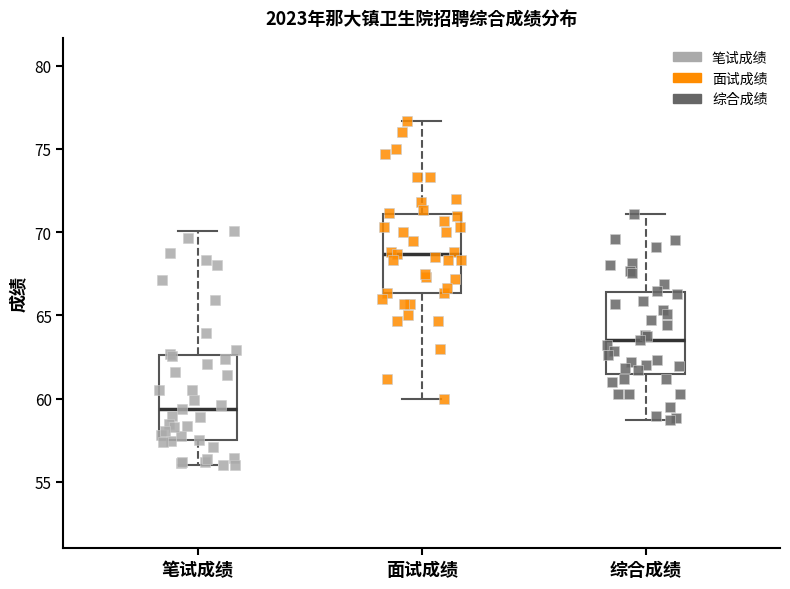

Where does the lower whisker of the box for 笔试成绩 end on the y-axis? The values are not printed on the chart, so give them approximately, as read against the axis.

56.0